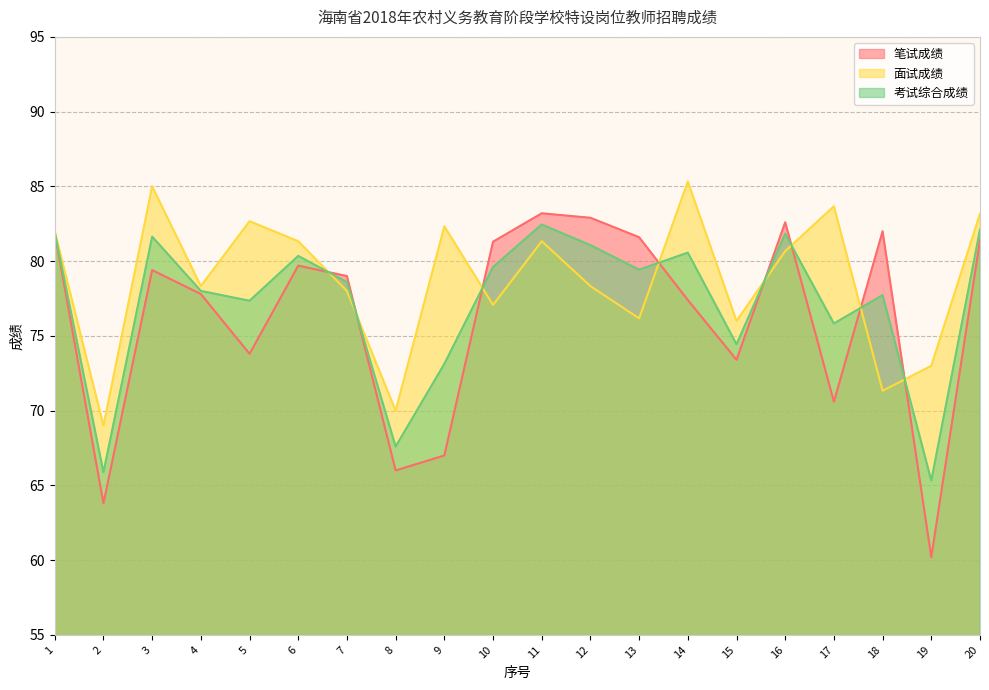

Where is 笔试成绩 nearest to the value 71?

17